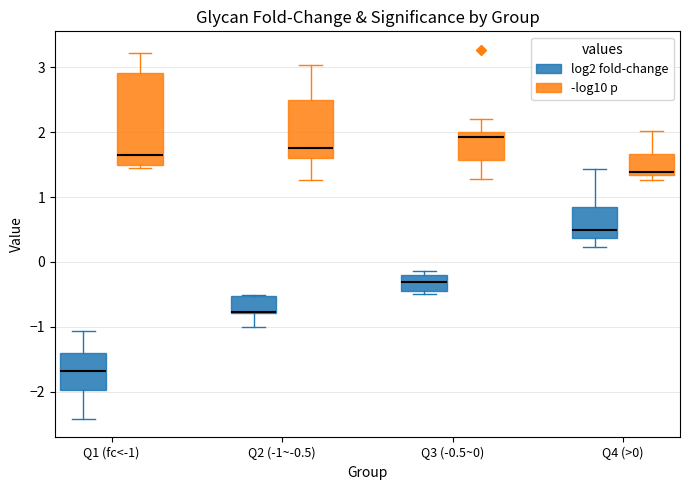

Where is the upper edge of the box for Q2 (-1~-0.5) (log2 fold-change) on the y-axis? The values are not printed on the chart, so give them approximately, as read against the axis.

-0.5